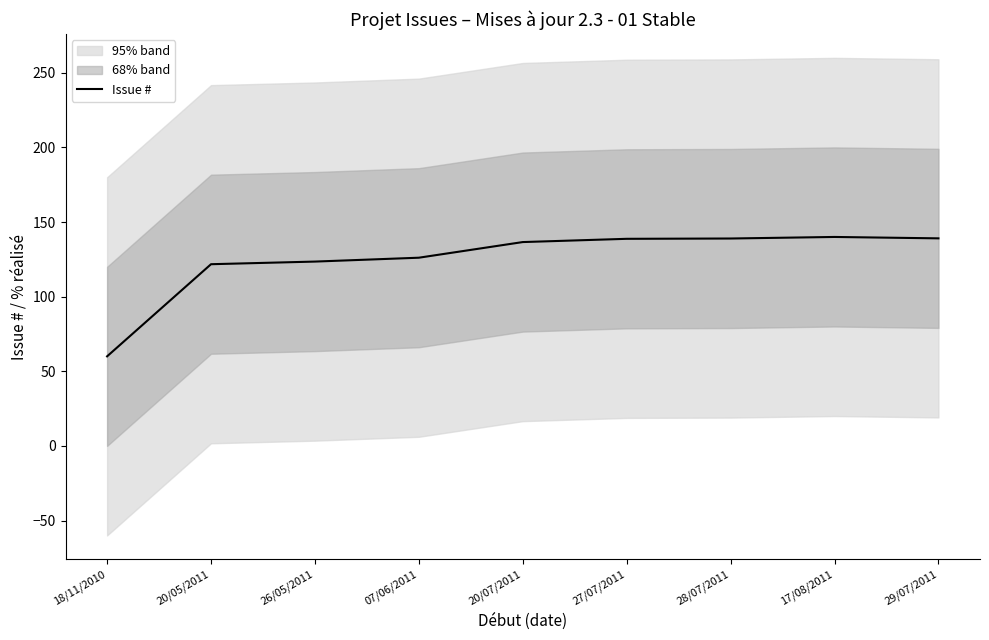

What is the value of the 7th point from the left?

139.0